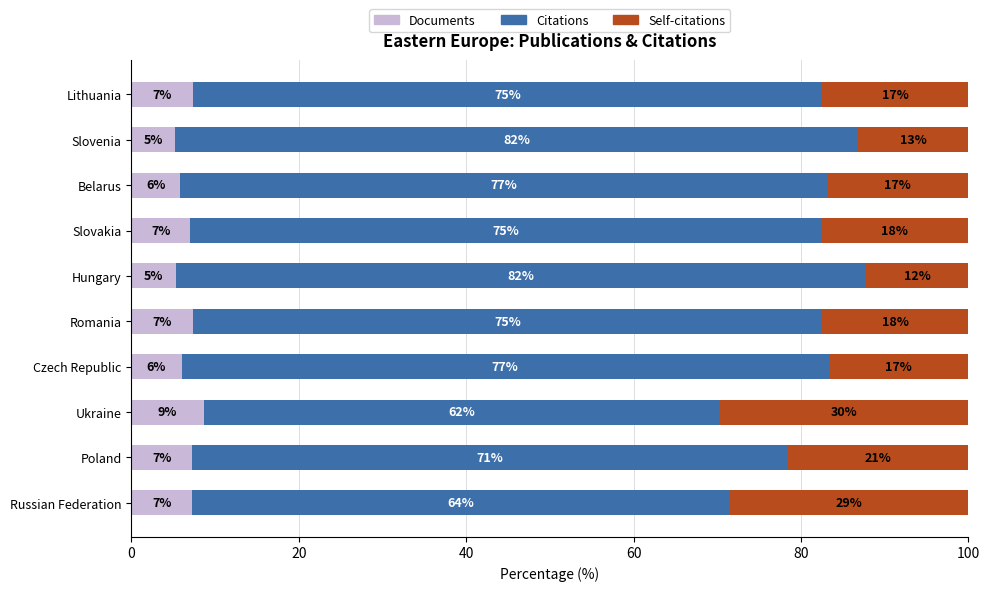

What are all the series names shown in the legend?

Documents, Citations, Self-citations